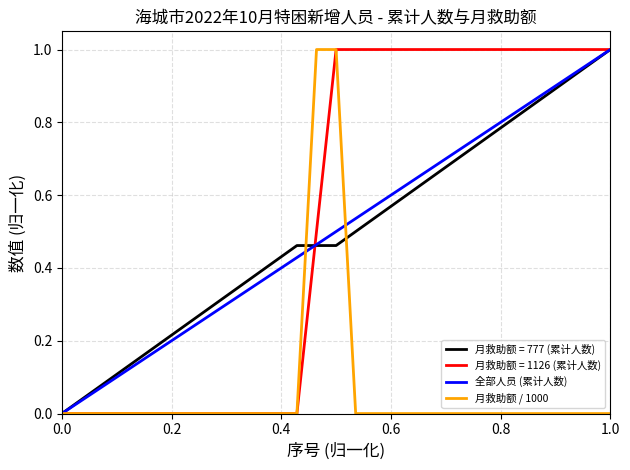

Which series has the largest total across all categories?

月救助额 = 1126 (累计人数)